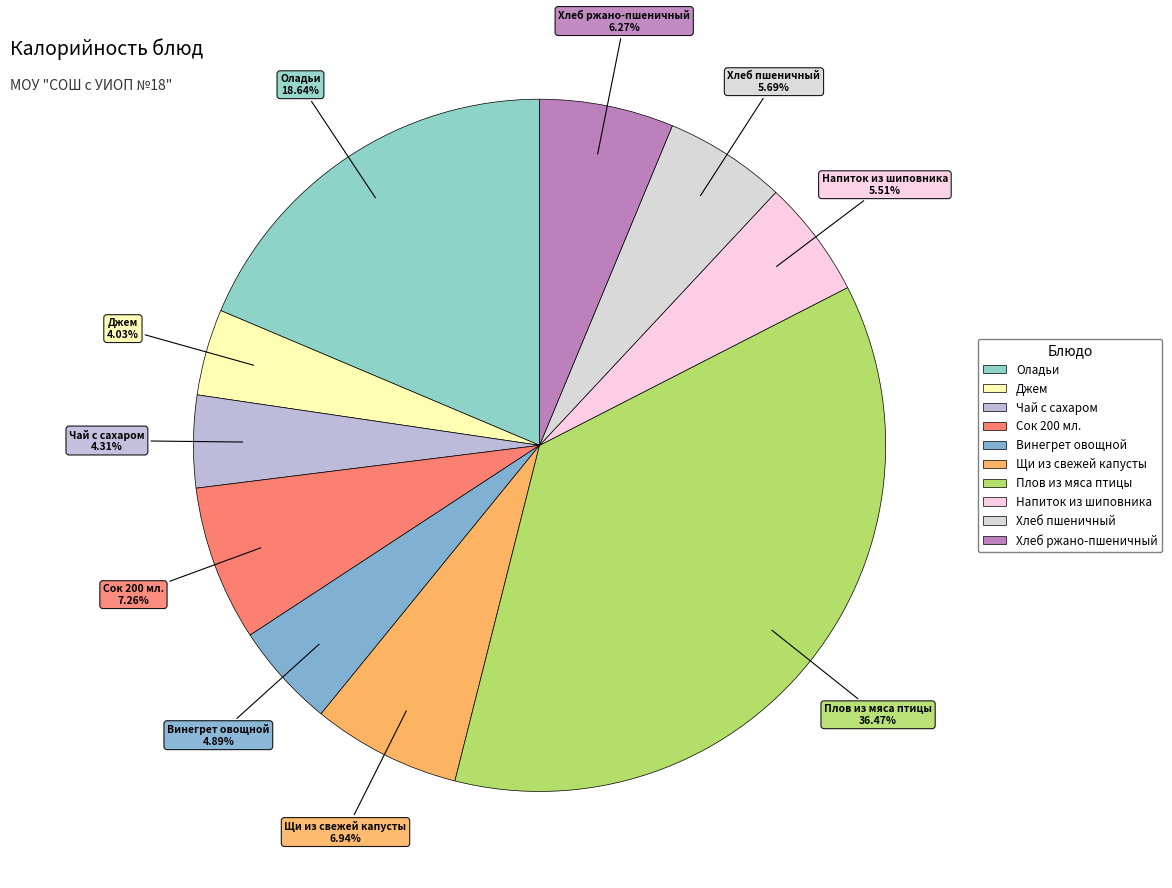

To the nearest percent, what is the difference between the Напиток из шиповника and Сок 200 мл. slice percentages?

2%